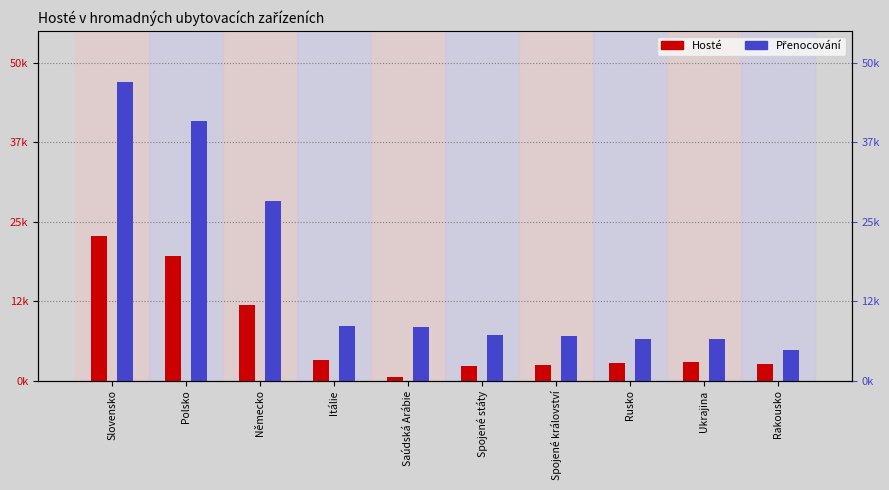

What is the label of the 3rd bar from the left?

Německo